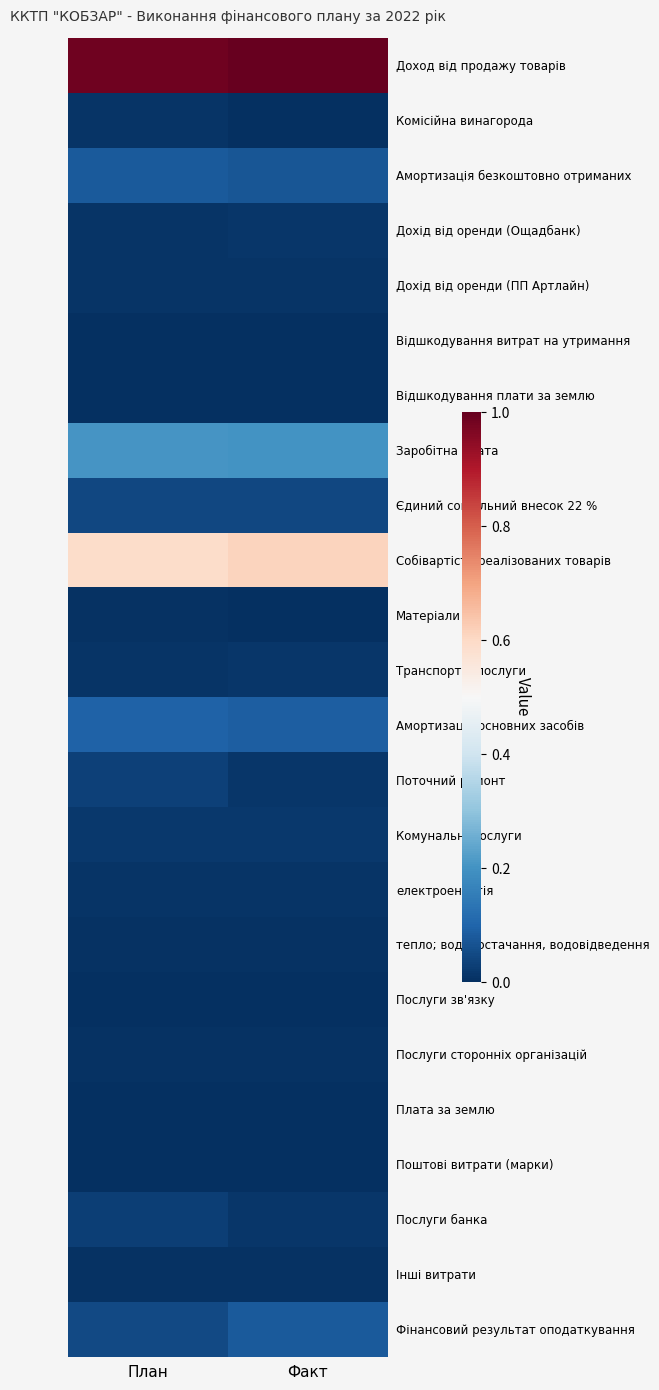

What is the total value across all series at План?

2.2